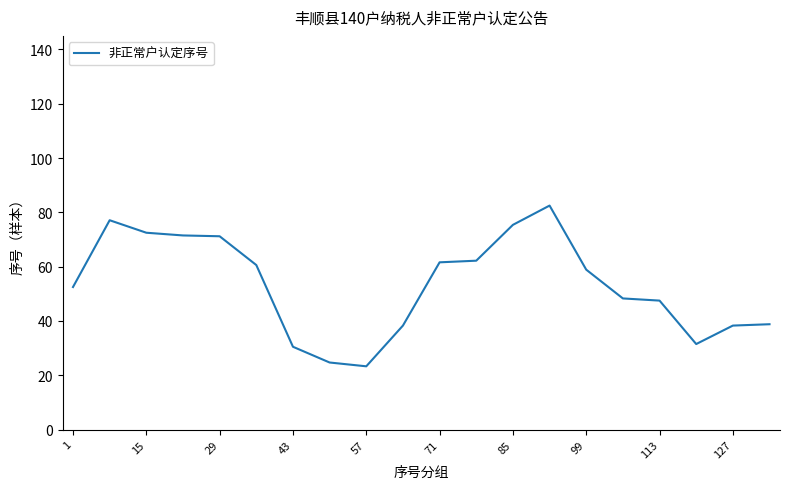

What is the average value?

53.4